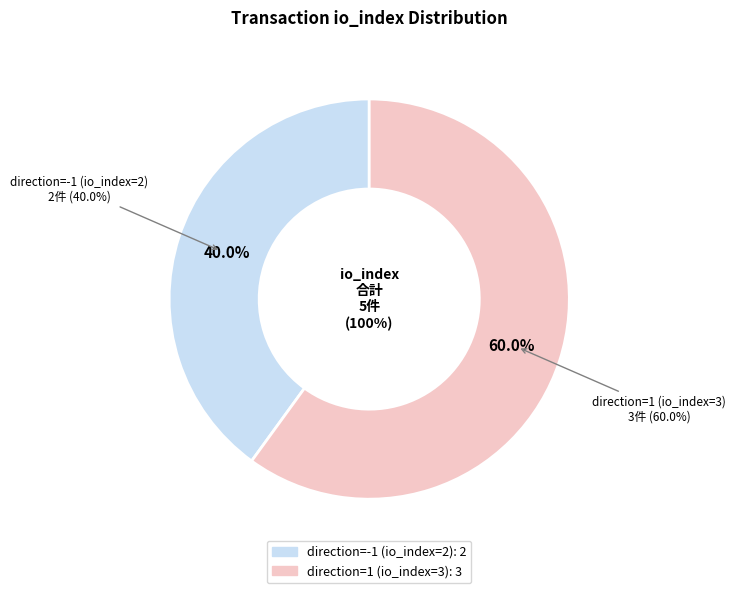

What is the smallest slice in the pie chart?

direction=-1 (io_index=2)